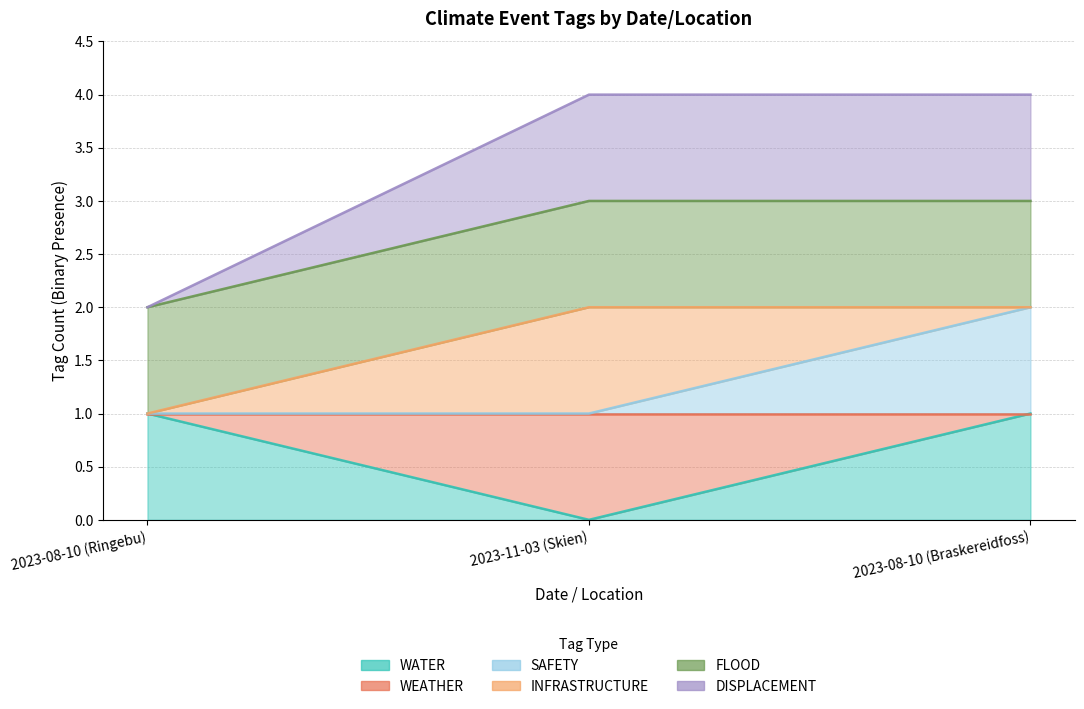

What is the difference between the SAFETY values at 2023-11-03 (Skien) and 2023-08-10 (Braskereidfoss)?

1